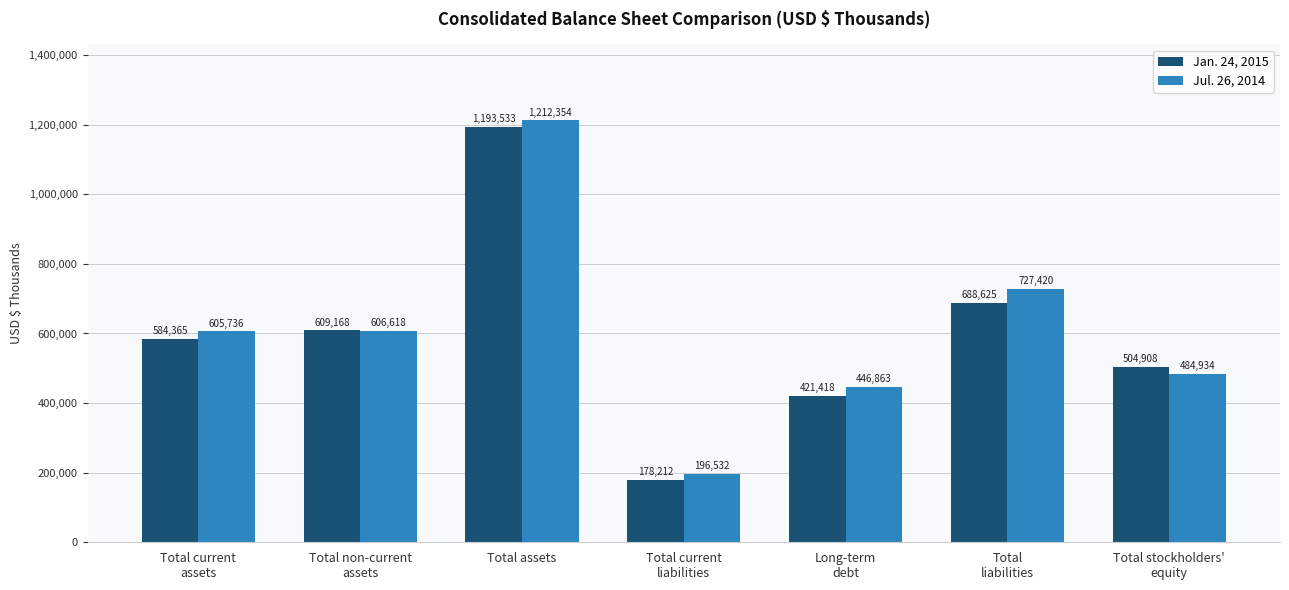

What is the minimum value for Jul. 26, 2014?

196532